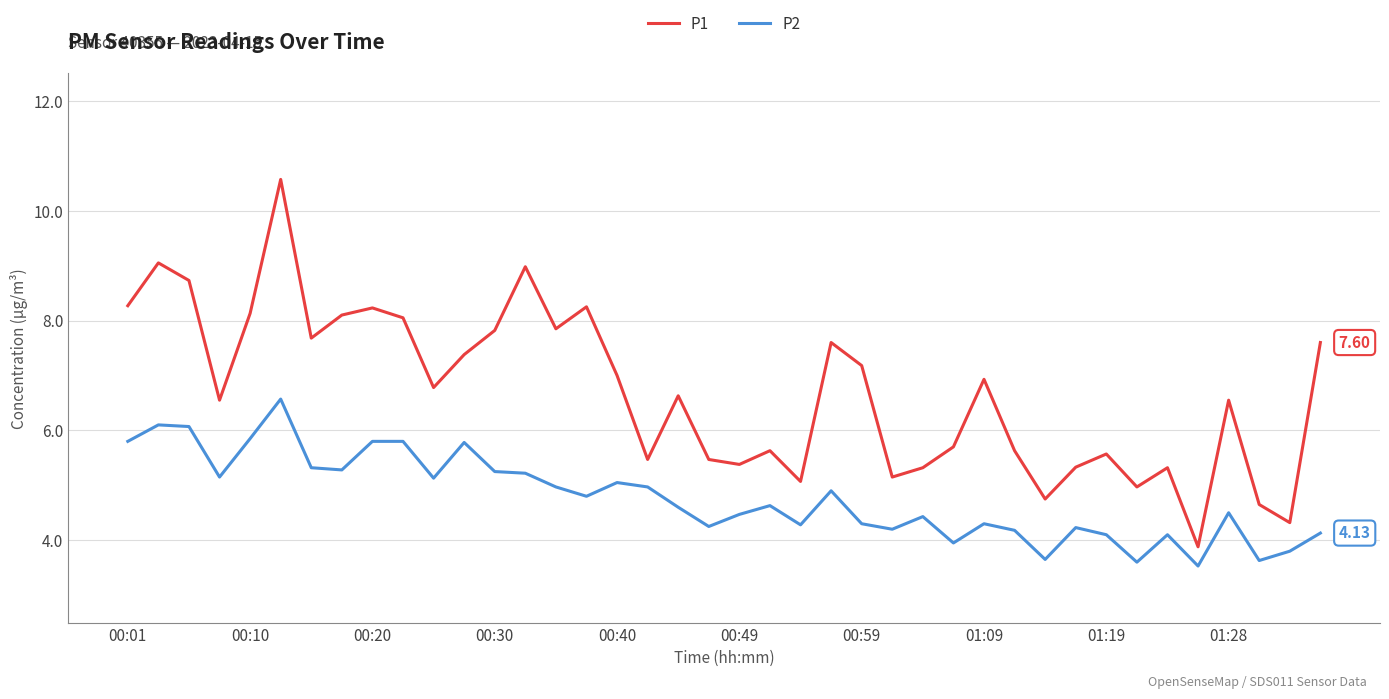

Does the chart display data point markers on the line(s)?

No